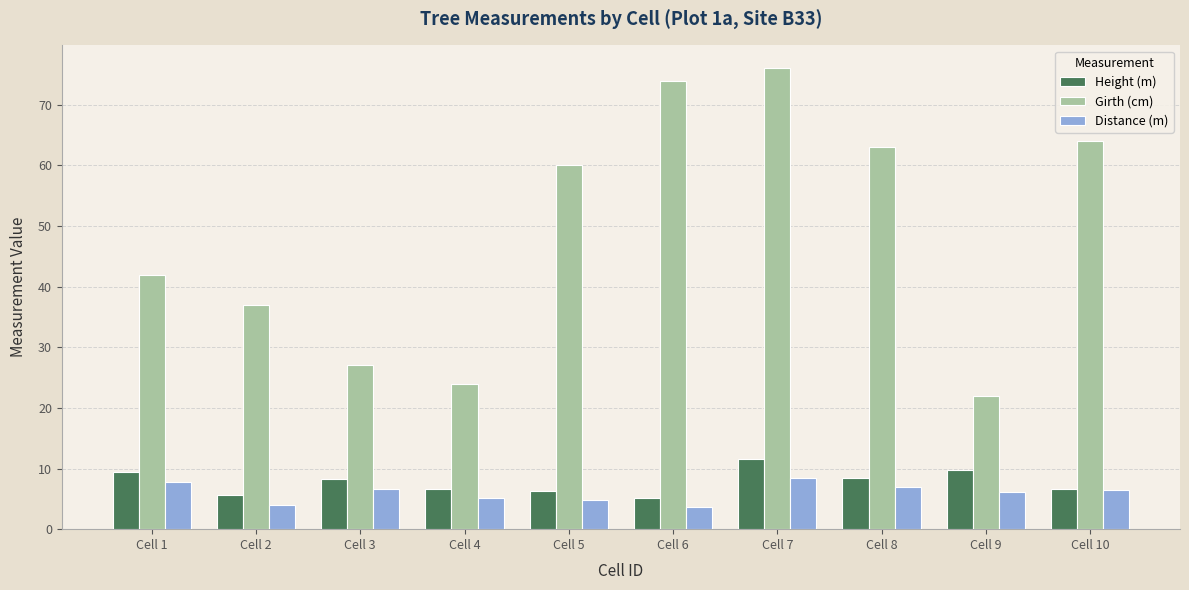

Which series has the largest total across all categories?

Girth (cm)